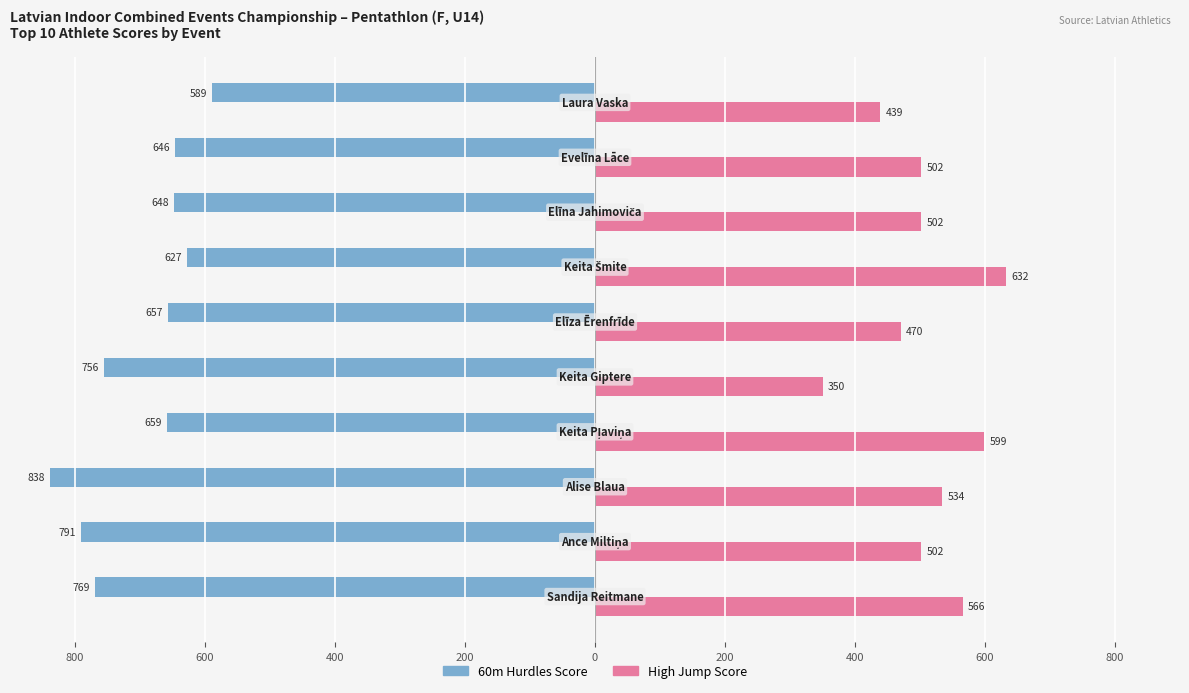

Count the High Jump Score values in the range 470 to 566.

6